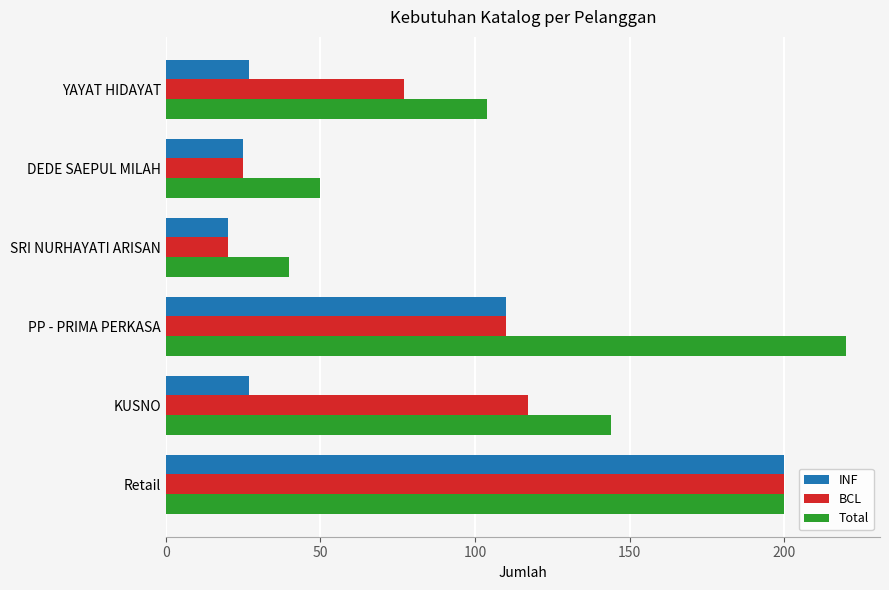

What is the lowest value of the BCL series?

20